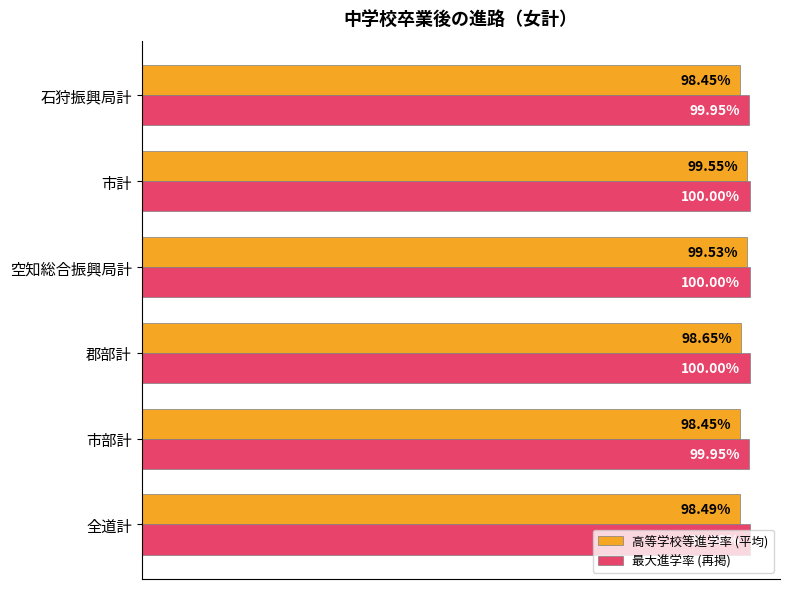

Which series has the largest range (max minus min)?

高等学校等進学率 (平均)